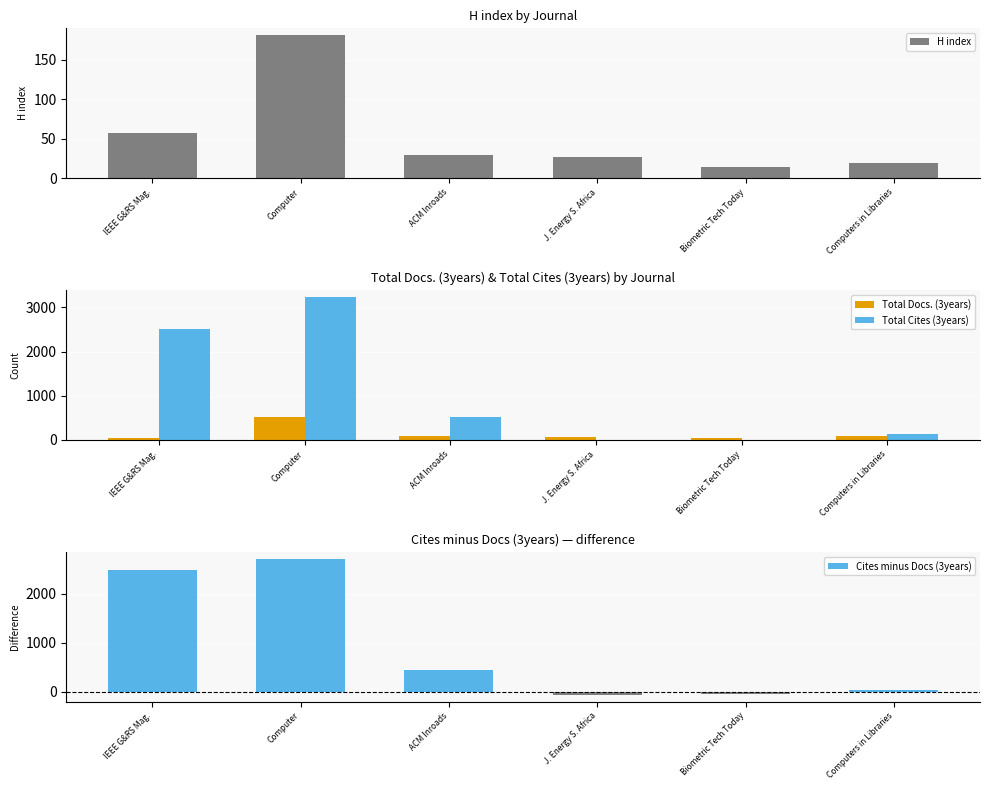

What is the difference between the second highest and second lowest values in the H index series?

38